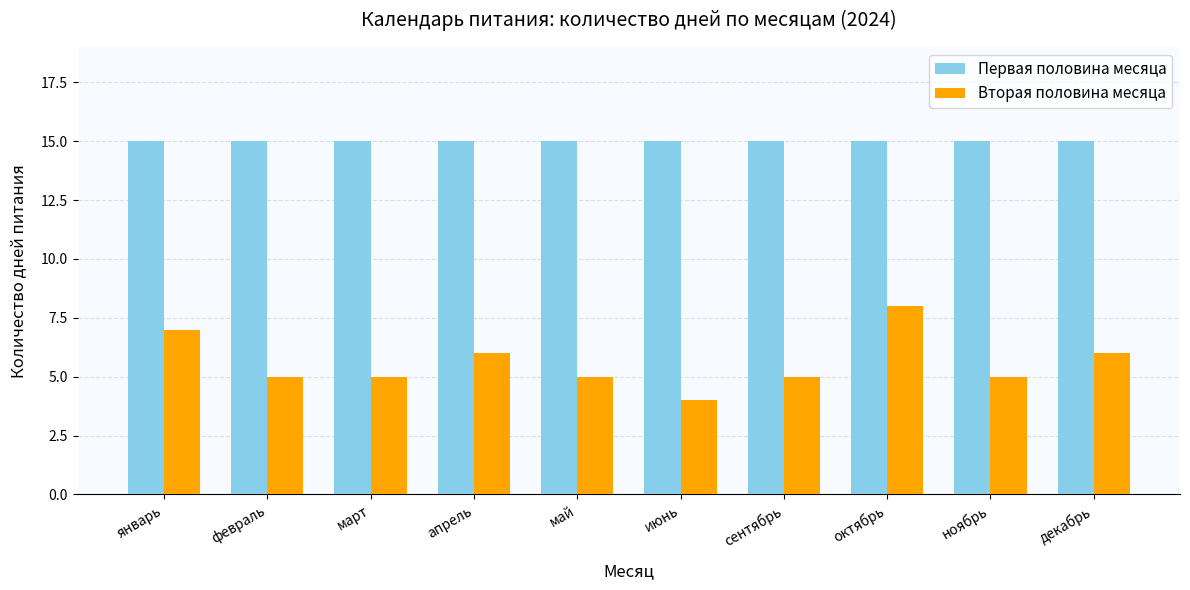

At how many categories does at least one series exceed 12?

10